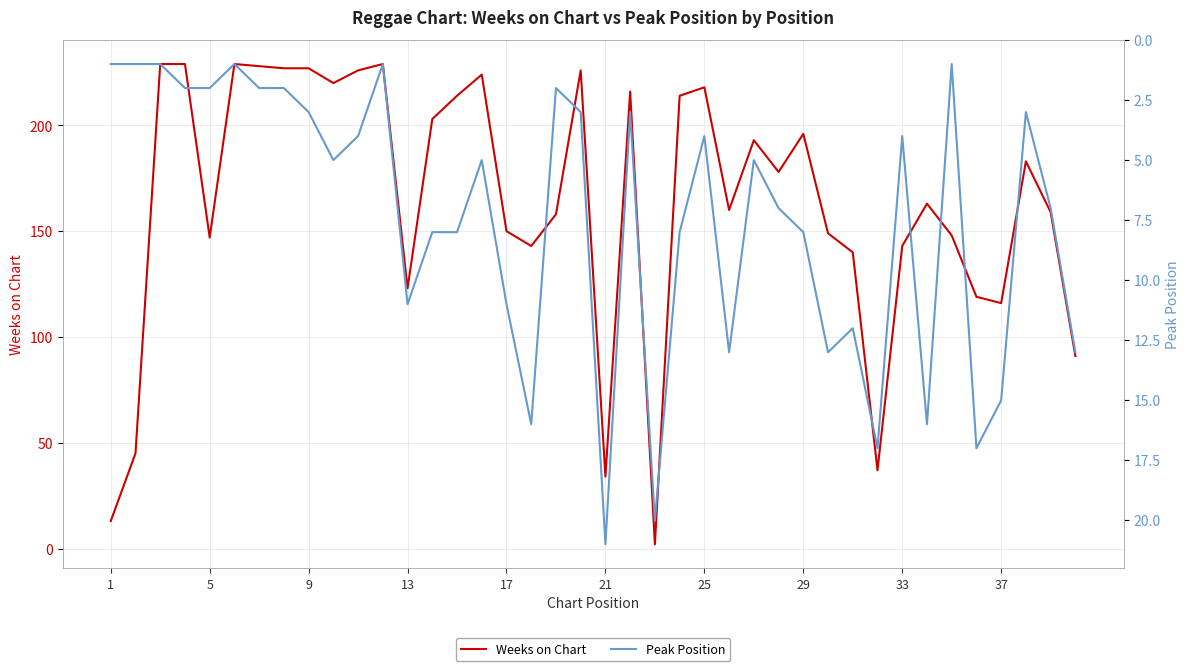

What is the smallest value displayed?

1